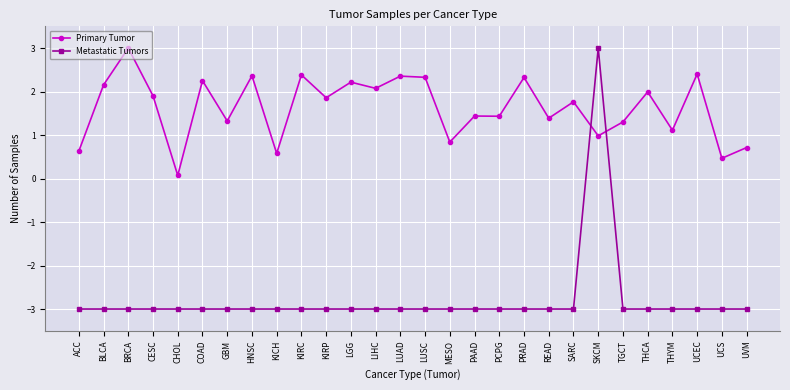

Count the number of categories in the chart.

28